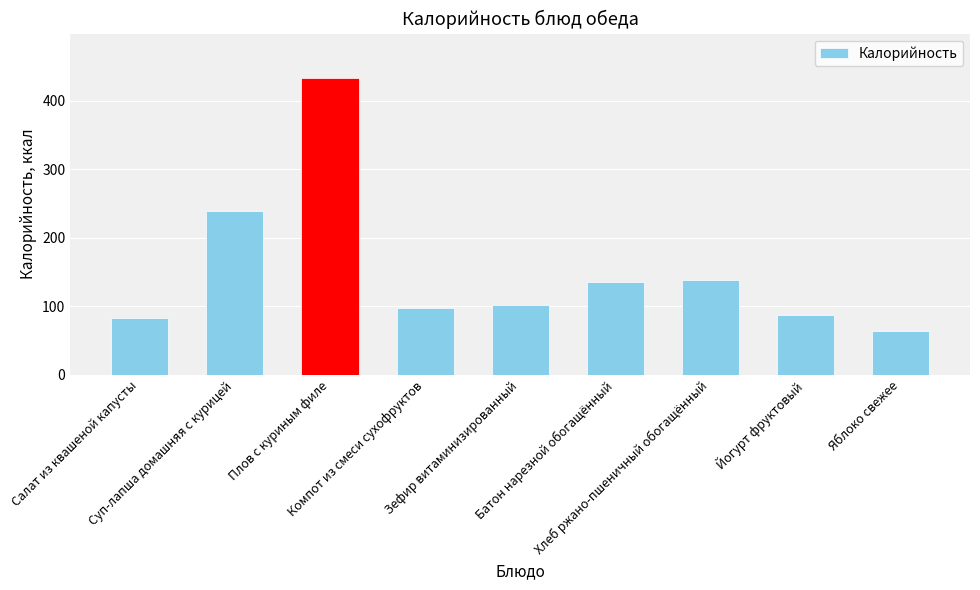

Reading left to right, transcribe all the data shown in this chart.

Салат из квашеной капусты=83.0	Суп-лапша домашняя с курицей=238.7	Плов с куриным филе=433.1	Компот из смеси сухофруктов=97.2	Зефир витаминизированный=101.6	Батон нарезной обогащённый=136.0	Хлеб ржано-пшеничный обогащённый=138.0	Йогурт фруктовый=87.0	Яблоко свежее=64.0